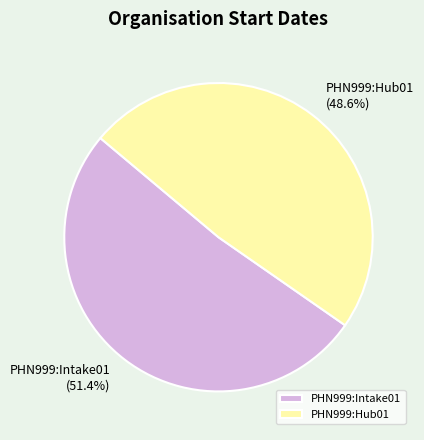

What percentage is NOT represented by PHN999:Intake01?

48.6%